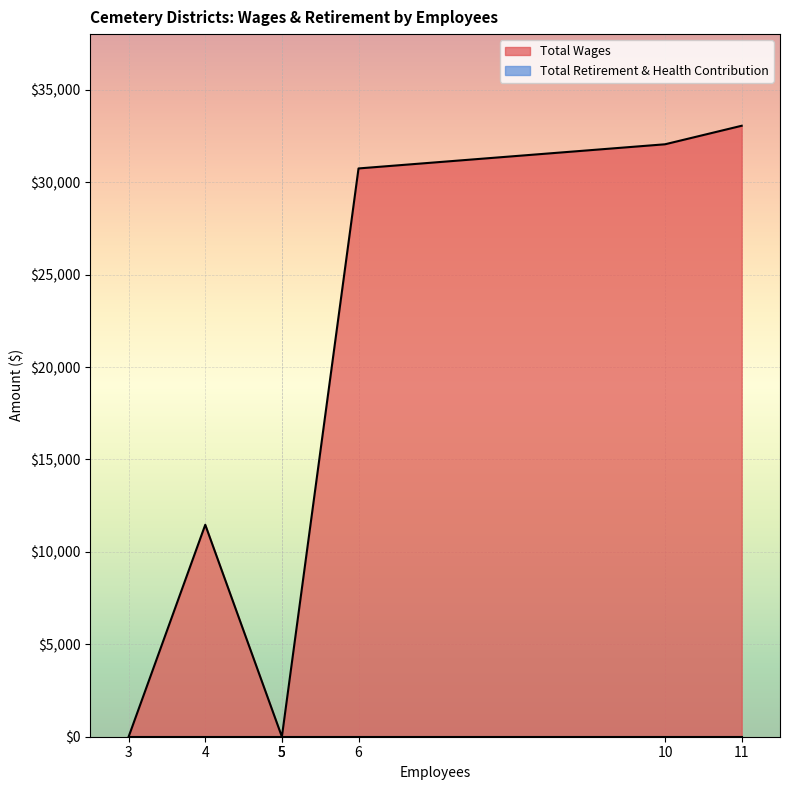

What are all the series names shown in the legend?

Total Wages, Total Retirement & Health Contribution